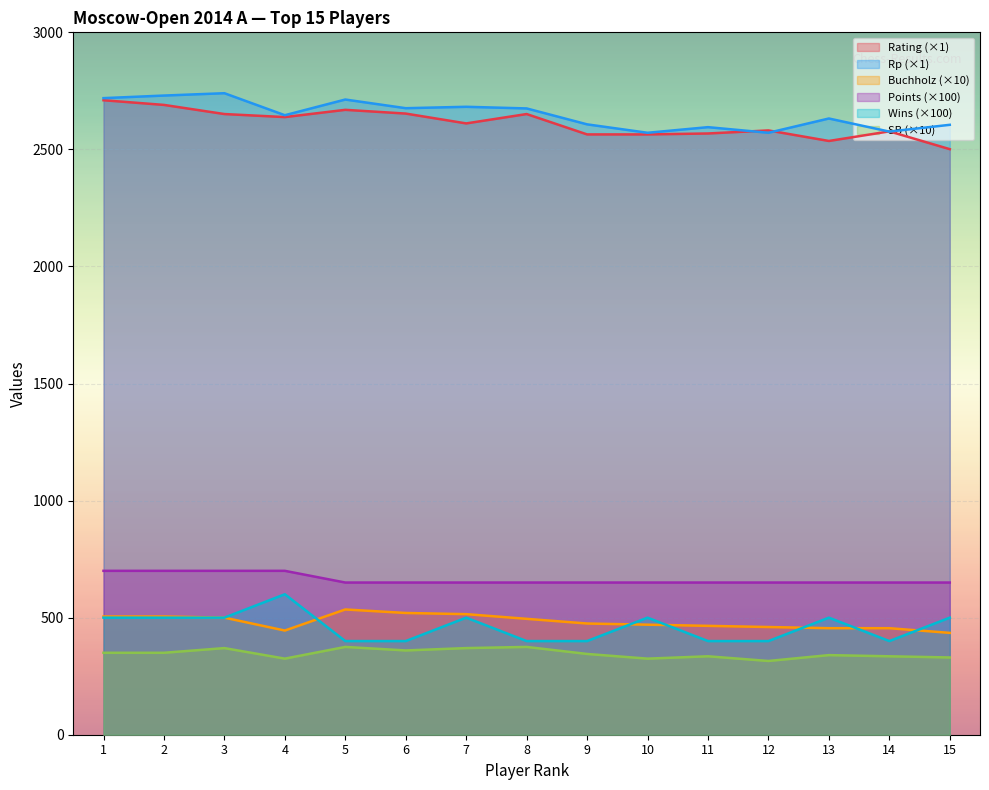

Reading right to left, transcribe all the data shown in this chart.

Rating: 15=2501	14=2577	13=2536	12=2581	11=2568	10=2564	9=2564	8=2651	7=2611	6=2653	5=2669	4=2638	3=2651	2=2690	1=2710
Rp: 15=2605	14=2576	13=2632	12=2571	11=2595	10=2571	9=2607	8=2675	7=2682	6=2676	5=2713	4=2646	3=2740	2=2730	1=2719
Buchholz: 15=435	14=455	13=455	12=460	11=465	10=470	9=475	8=495	7=515	6=520	5=535	4=445	3=500	2=505	1=505
Points: 15=650	14=650	13=650	12=650	11=650	10=650	9=650	8=650	7=650	6=650	5=650	4=700	3=700	2=700	1=700
Wins: 15=500	14=400	13=500	12=400	11=400	10=500	9=400	8=400	7=500	6=400	5=400	4=600	3=500	2=500	1=500
SB: 15=330	14=335	13=340	12=315	11=335	10=325	9=345	8=375	7=370	6=360	5=375	4=325	3=370	2=350	1=350